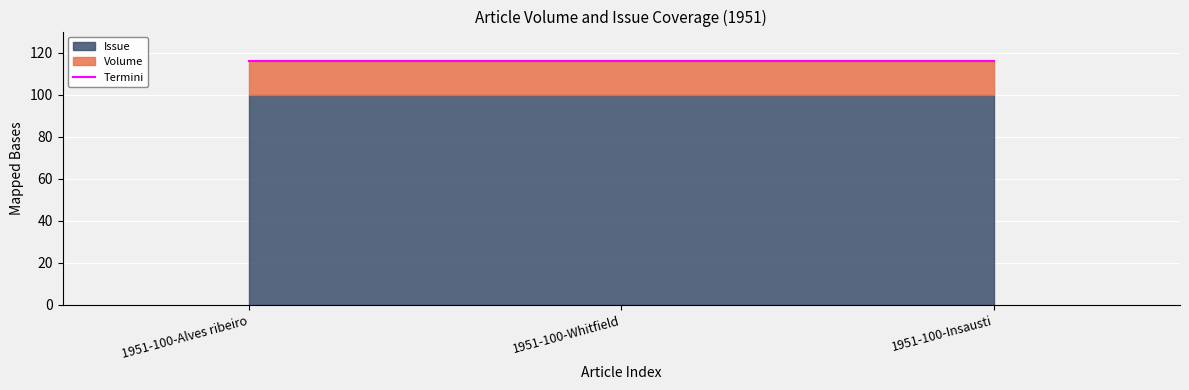

Is the value of Volume at 1951-100-Alves ribeiro greater than the value of Issue at 1951-100-Whitfield?

No